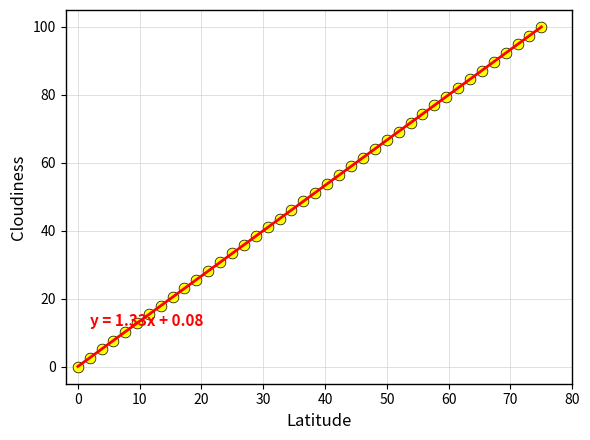

What is the range of Y values (max minus min)?

100.0